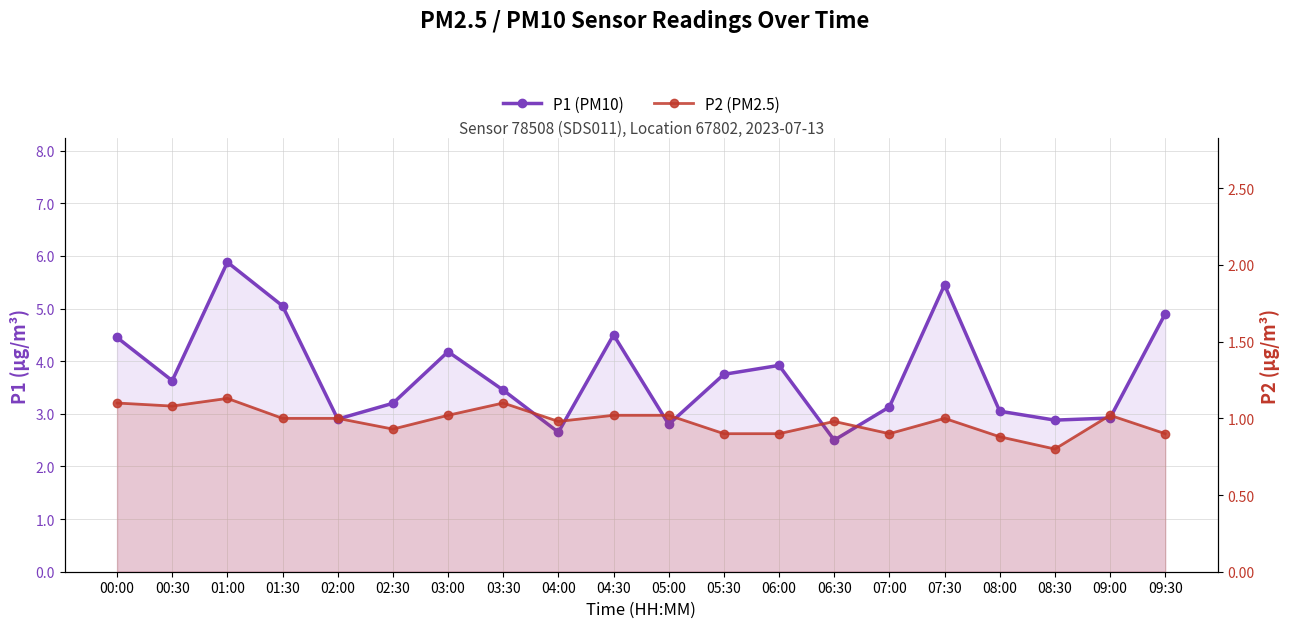

Where is the first local maximum for P1 (PM10)?

01:00